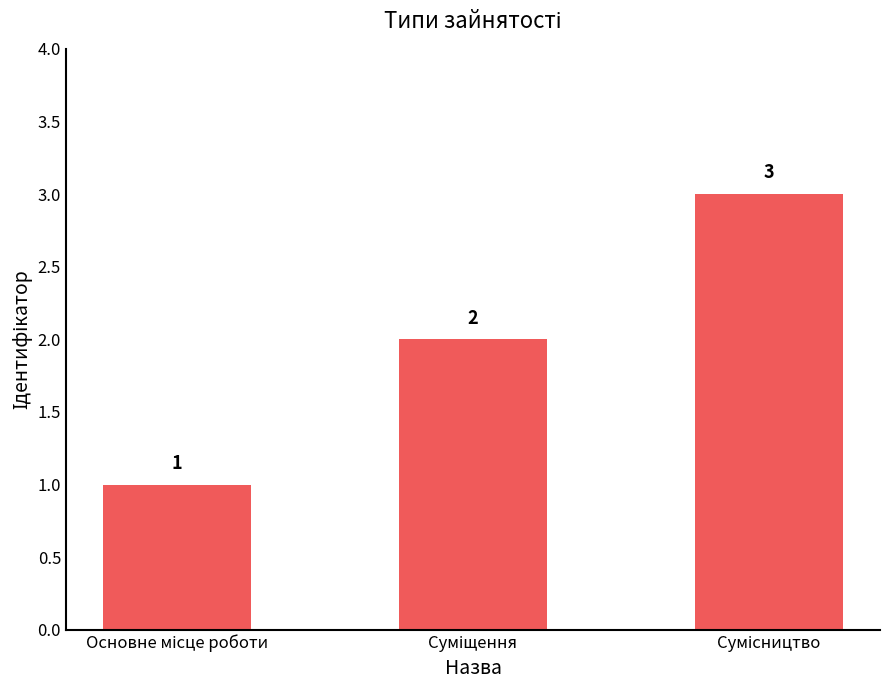

Are the bars horizontal?

No